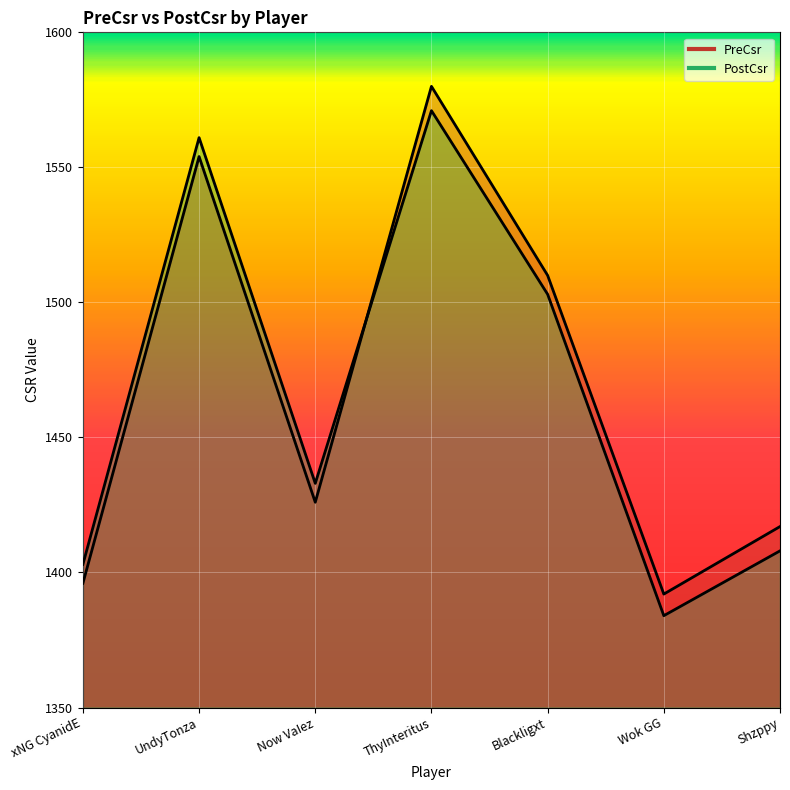

Which category has the highest value across all series?

ThyInteritus